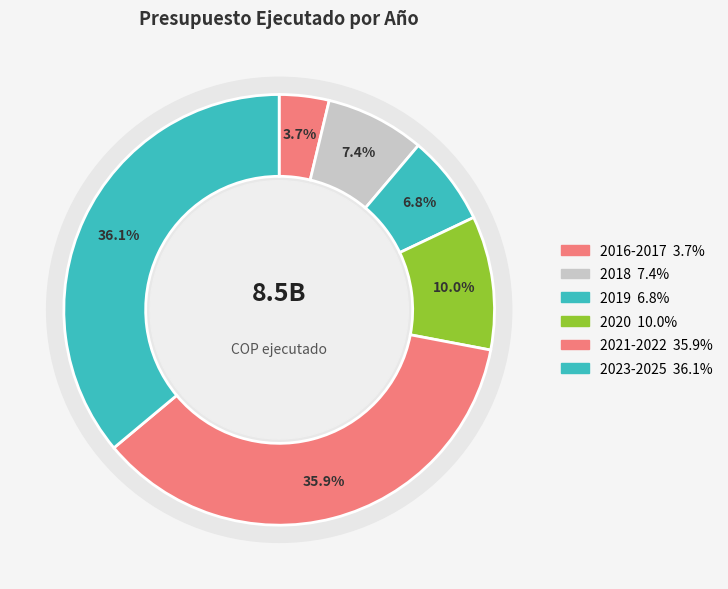

Is it true that 2022 is 28% of the pie?

False